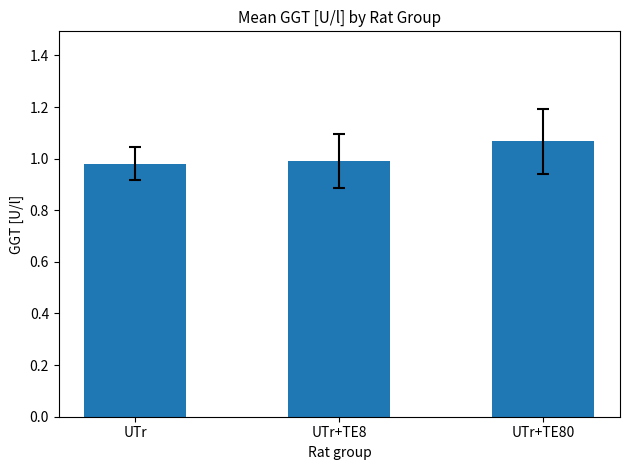

Which category has the highest value across all series?

UTr+TE80